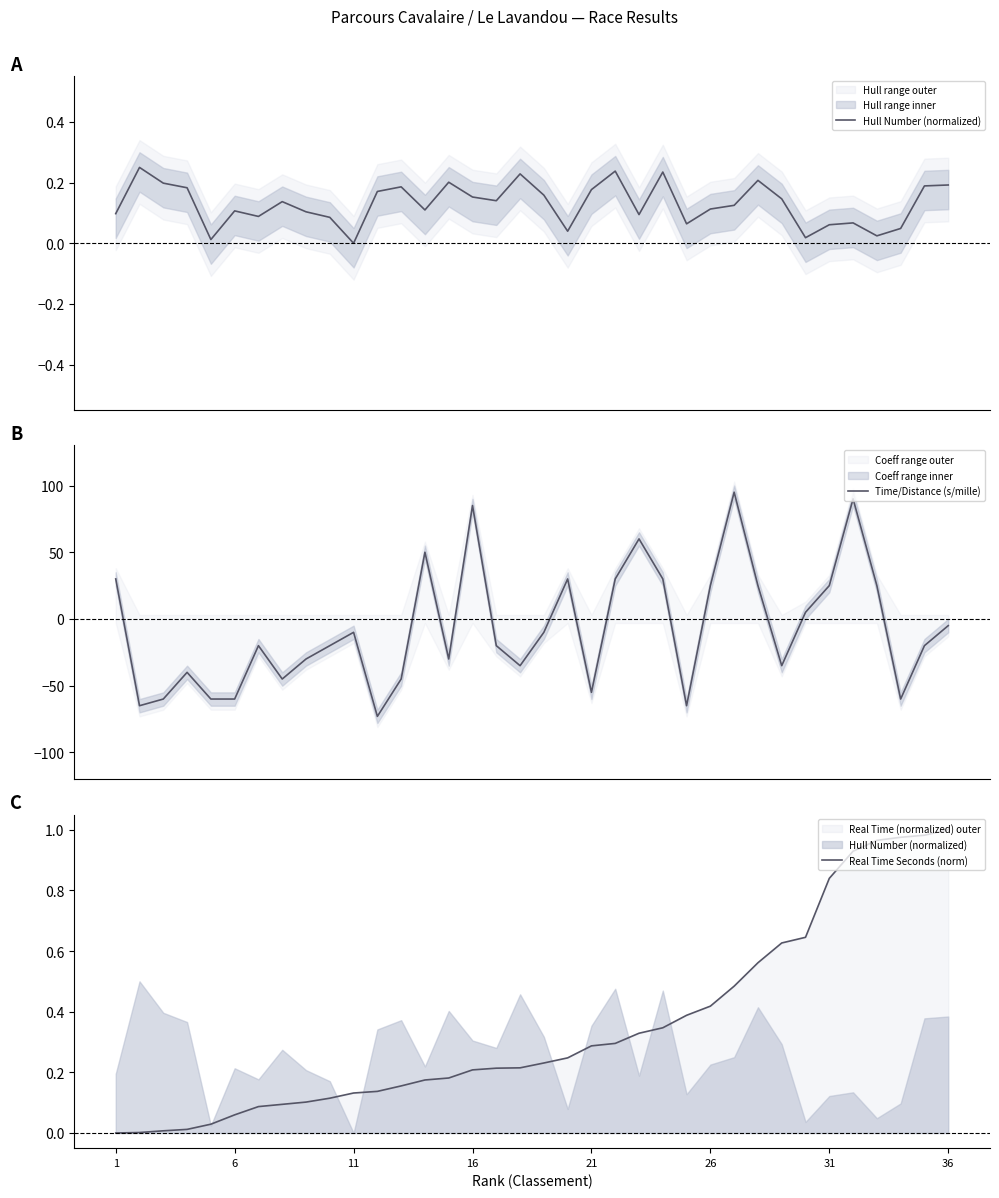

What is the highest value of the Time/Distance (s/mille) series?

95